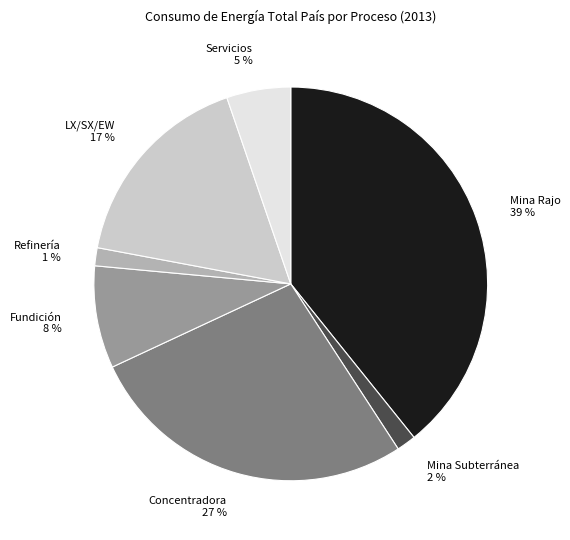

Which has a higher value, LX/SX/EW or Concentradora?

Concentradora